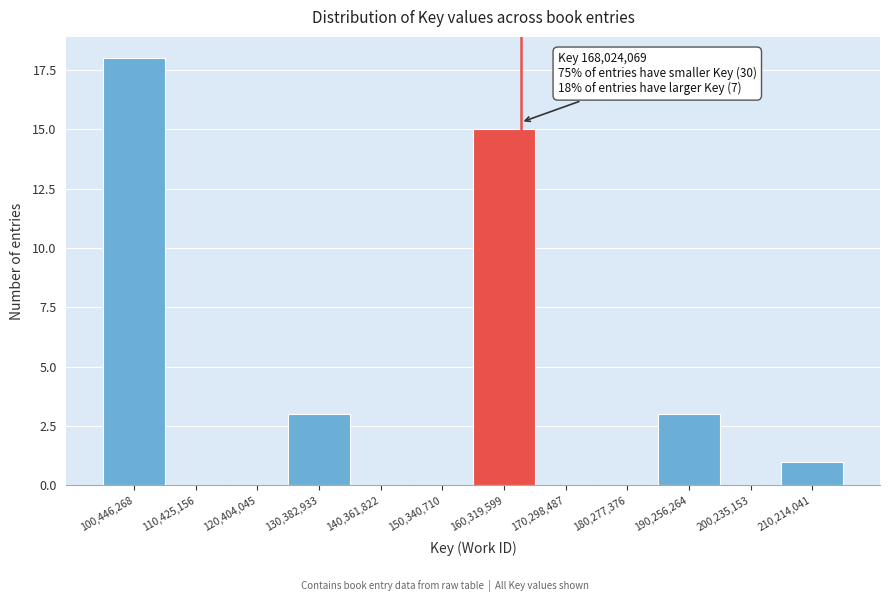

Reading left to right, extract all data points from this chart.

100,446,268=18	110,425,156=0	120,404,045=0	130,382,933=3	140,361,822=0	150,340,710=0	160,319,599=15	170,298,487=0	180,277,376=0	190,256,264=3	200,235,153=0	210,214,041=1